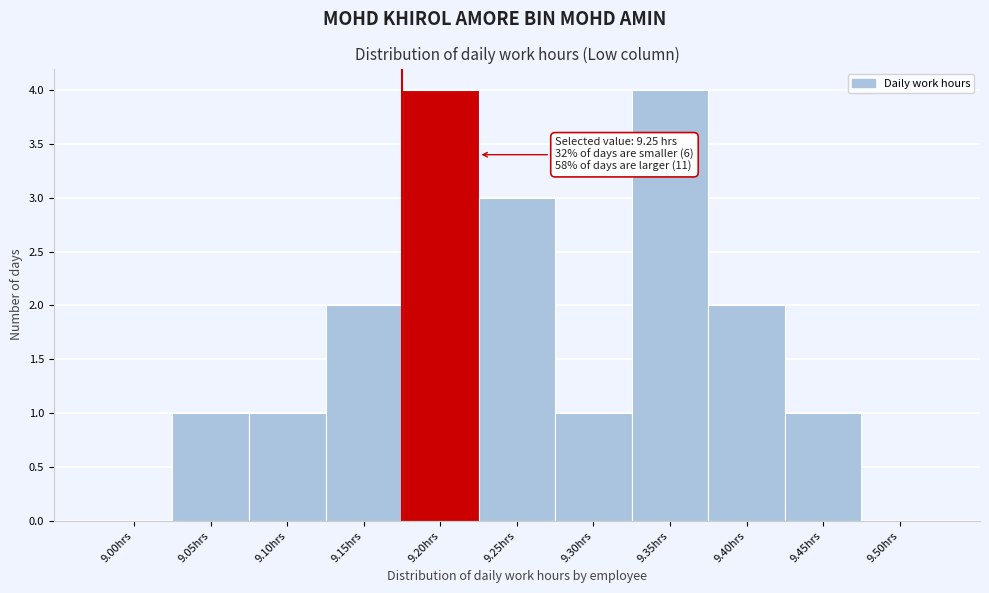

Reading right to left, list all the values displayed in this chart.

9.50hrs=0	9.45hrs=1	9.40hrs=2	9.35hrs=4	9.30hrs=1	9.25hrs=3	9.20hrs=4	9.15hrs=2	9.10hrs=1	9.05hrs=1	9.00hrs=0